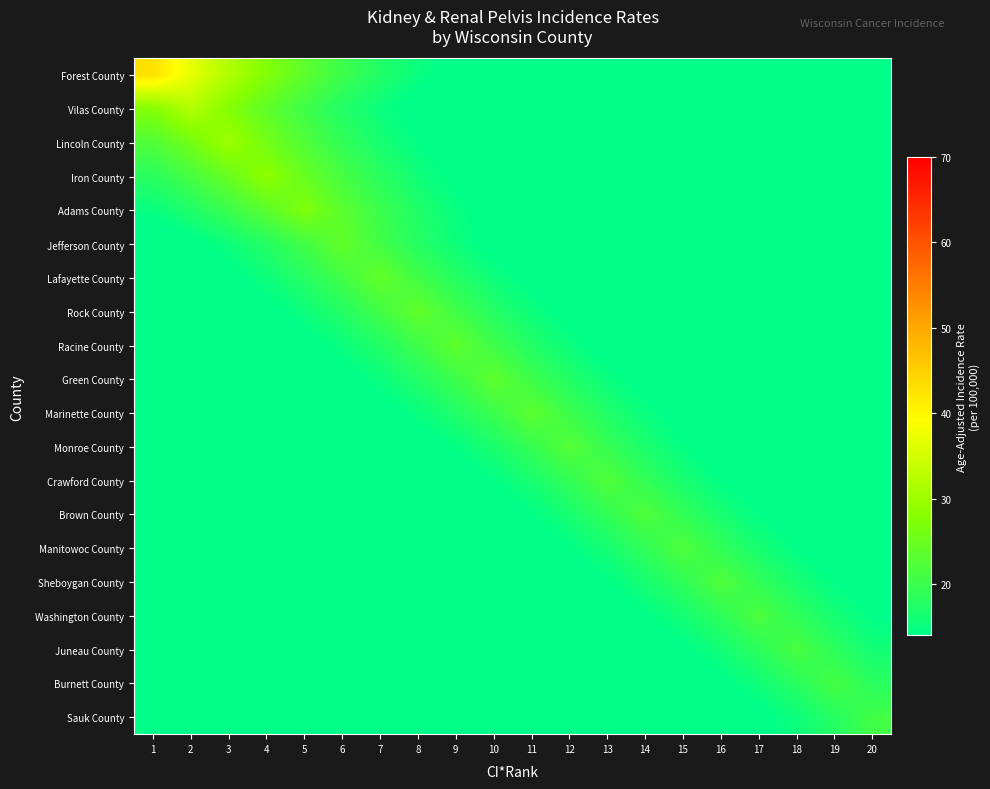

What is the total value across all series at 9?

254.8